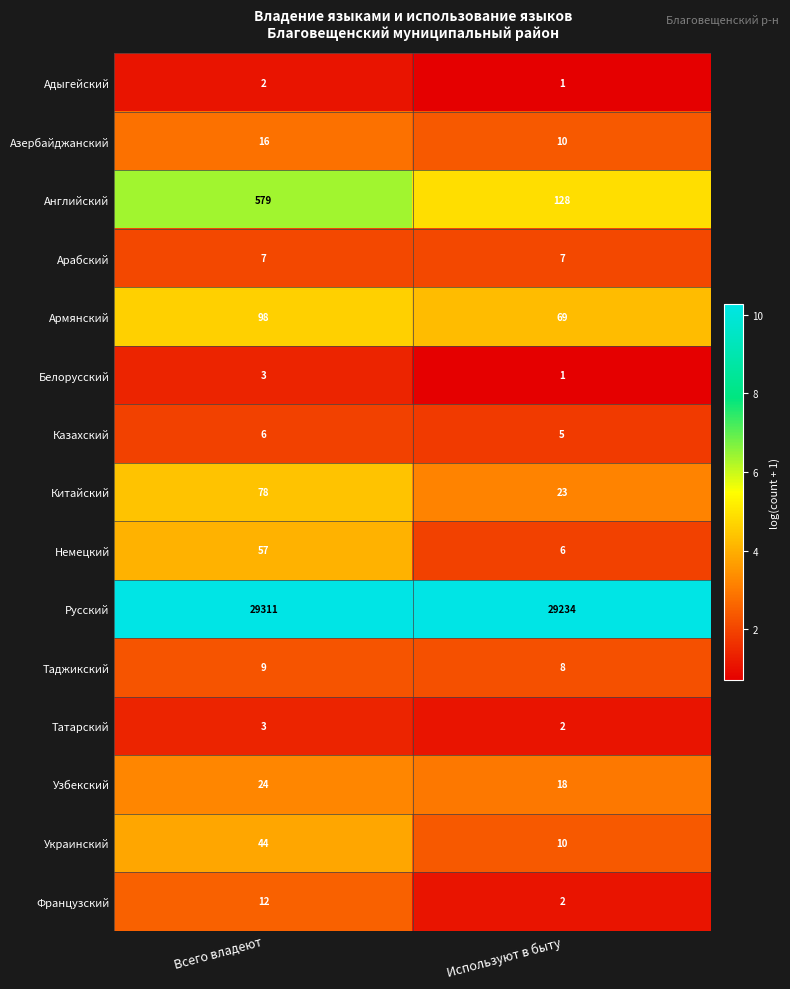

List the labels in order of Азербайджанский value, largest first.

Всего владеют, Используют в быту